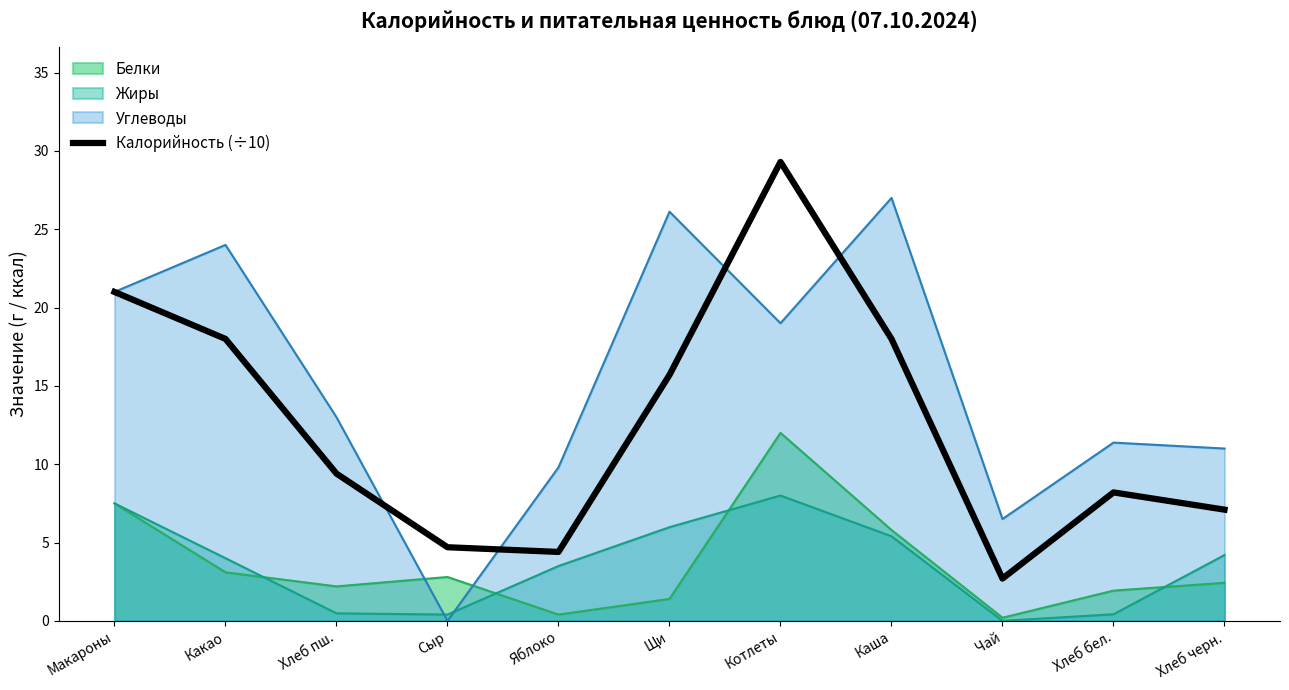

Which series ends up on top after the final intersection of Углеводы and Жиры?

Углеводы